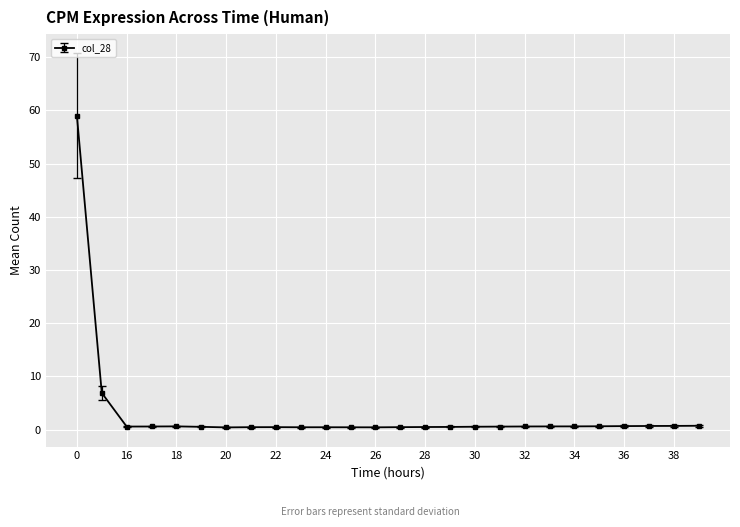

What is the difference between the maximum and minimum values?

58.6